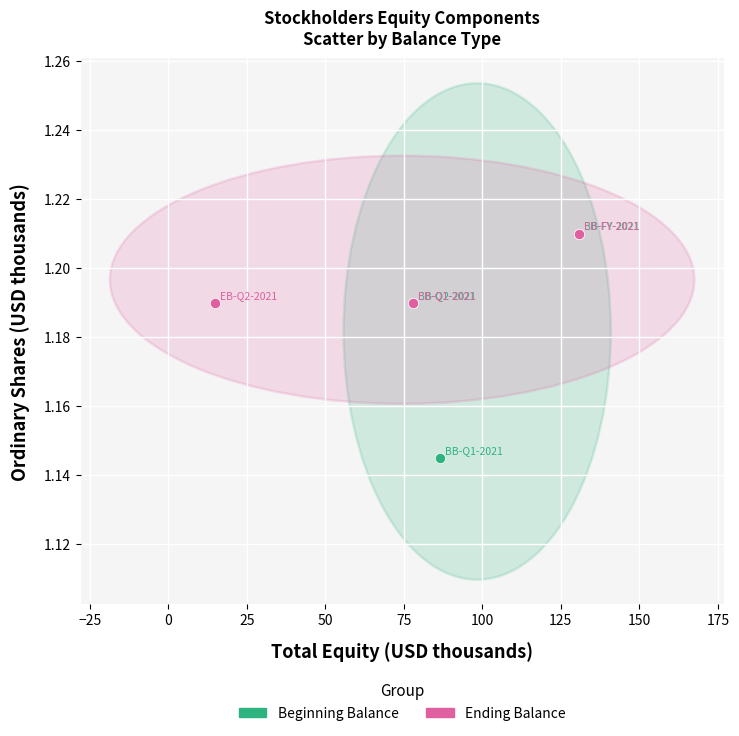

Which series has the widest spread of Y values?

Beginning Balance